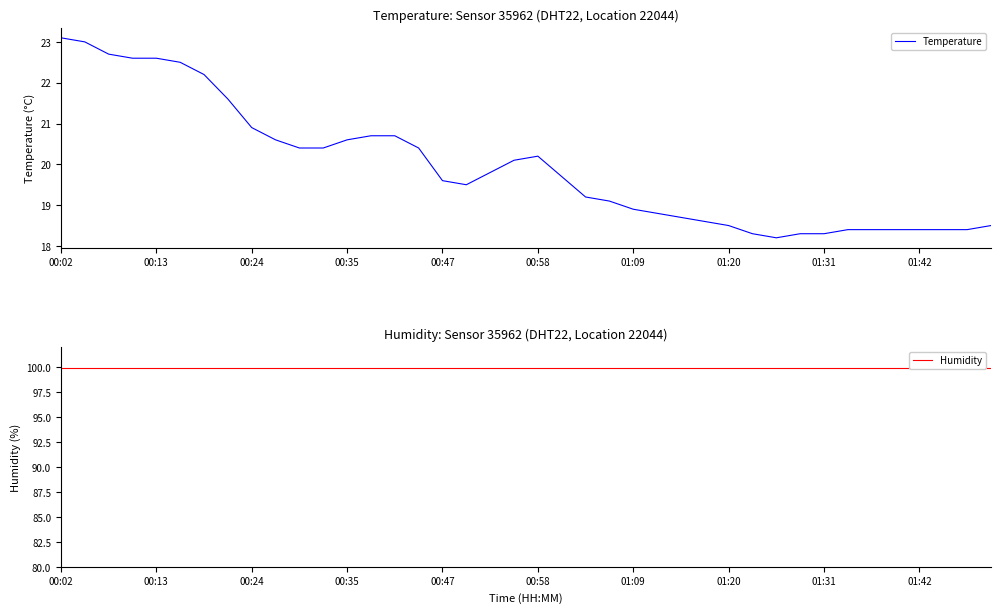

Where does the Temperature series first go above 19?

00:02